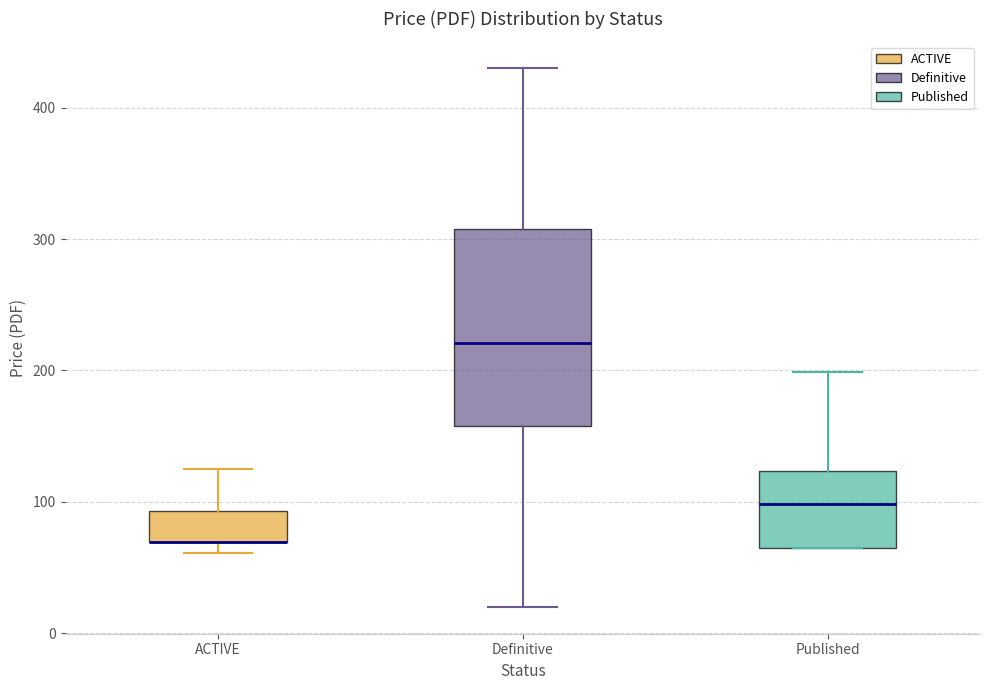

Reading left to right, read every box against the y-axis: the position of its median line, the range the box covers, and the ends of its whiskers. The values are not printed on the chart, so give them approximately, as read against the axis.

ACTIVE: median 70 (drawn on the box's lower edge), box 70 to 90, whiskers 60 to 130
Definitive: median 220, box 160 to 310, whiskers 20 to 430
Published: median 100, box 70 to 120, whiskers 70 to 200